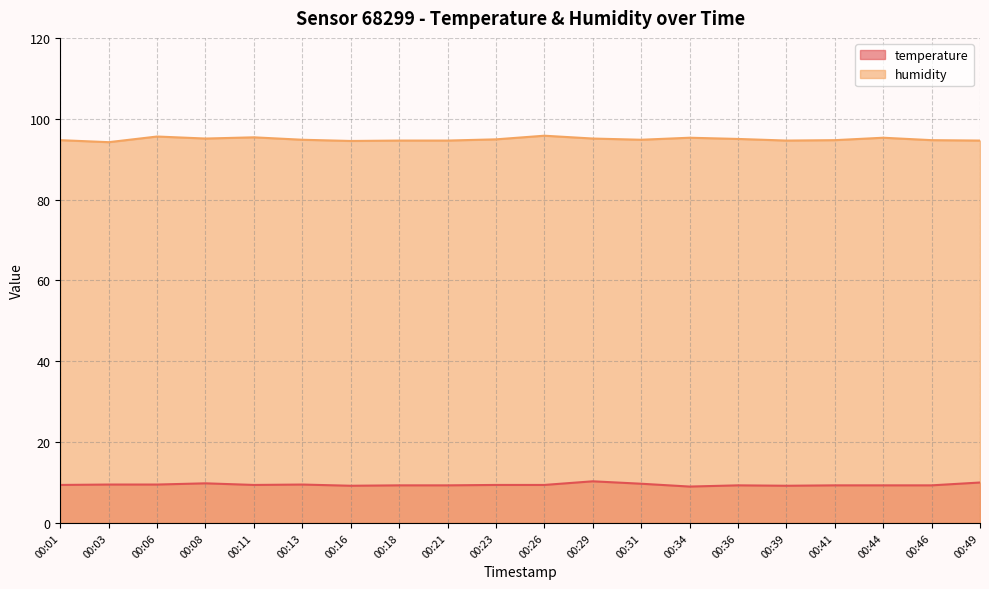

What is the difference between the temperature values at 00:06 and 00:16?

0.3